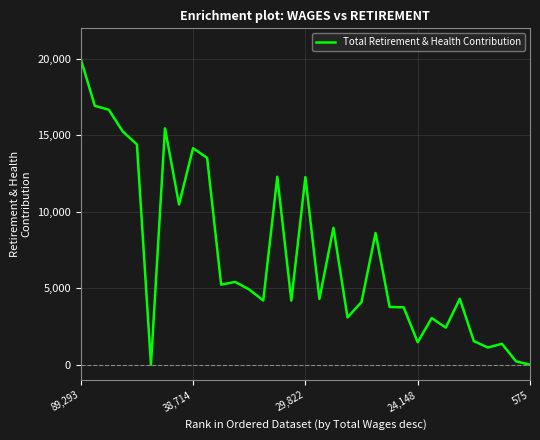

Does the chart display data point markers on the line(s)?

No